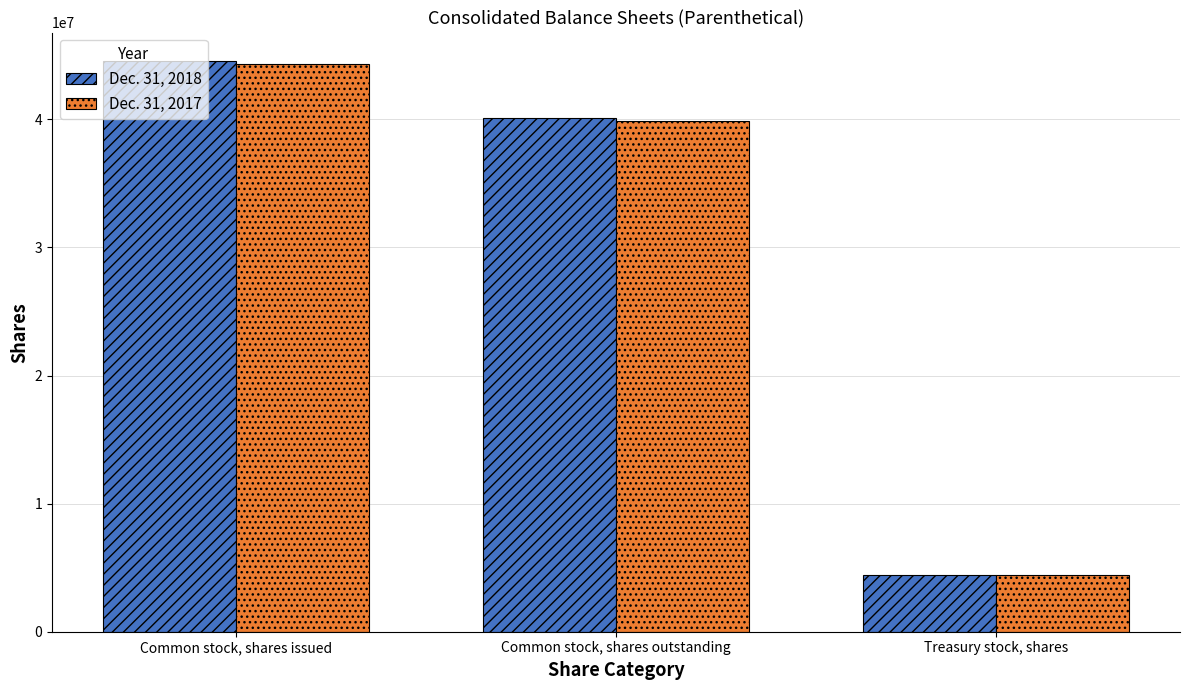

Reading left to right, list all the values displayed in this chart.

Dec. 31, 2018: 44549729	40125184	4424545
Dec. 31, 2017: 44285108	39860563	4424545